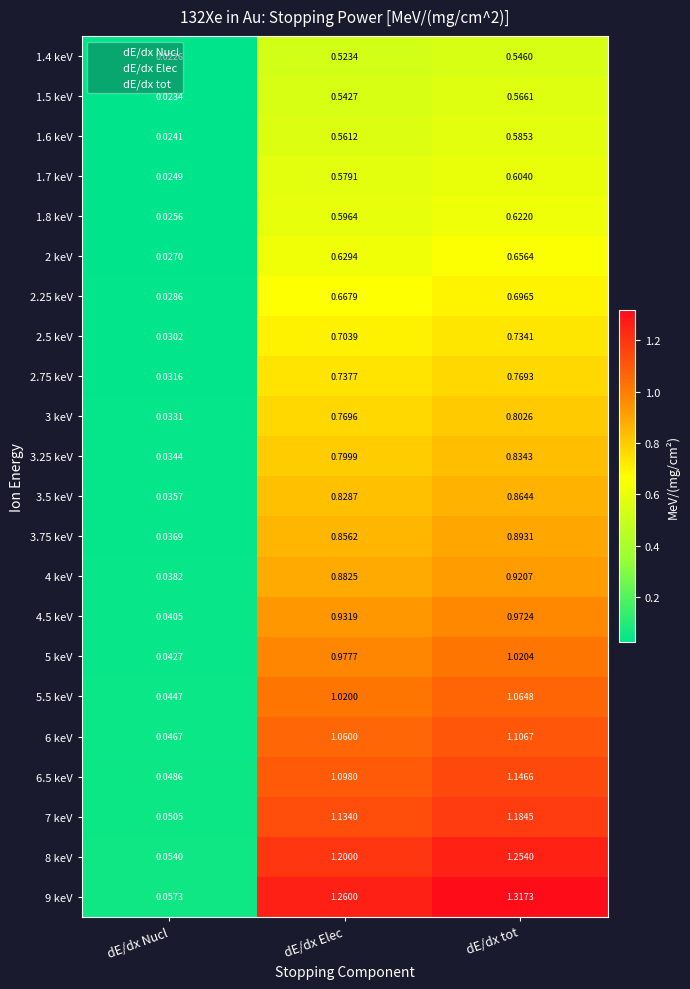

At which label does 1.6 keV reach its peak?

dE/dx tot